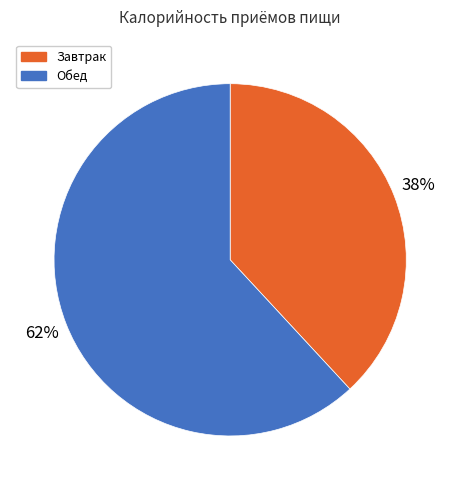

Which category has the smallest portion of the pie?

Завтрак